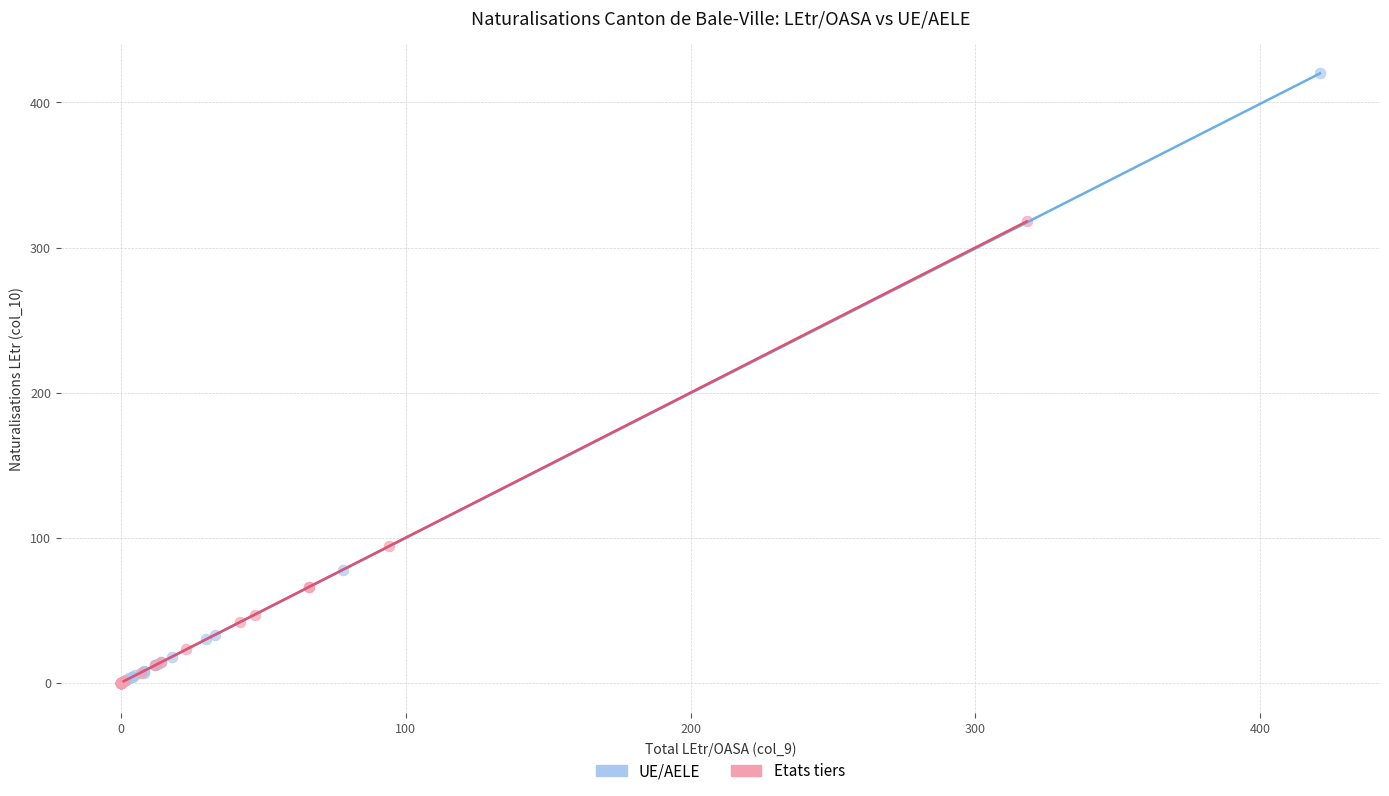

Which series reaches the maximum Y coordinate?

UE/AELE